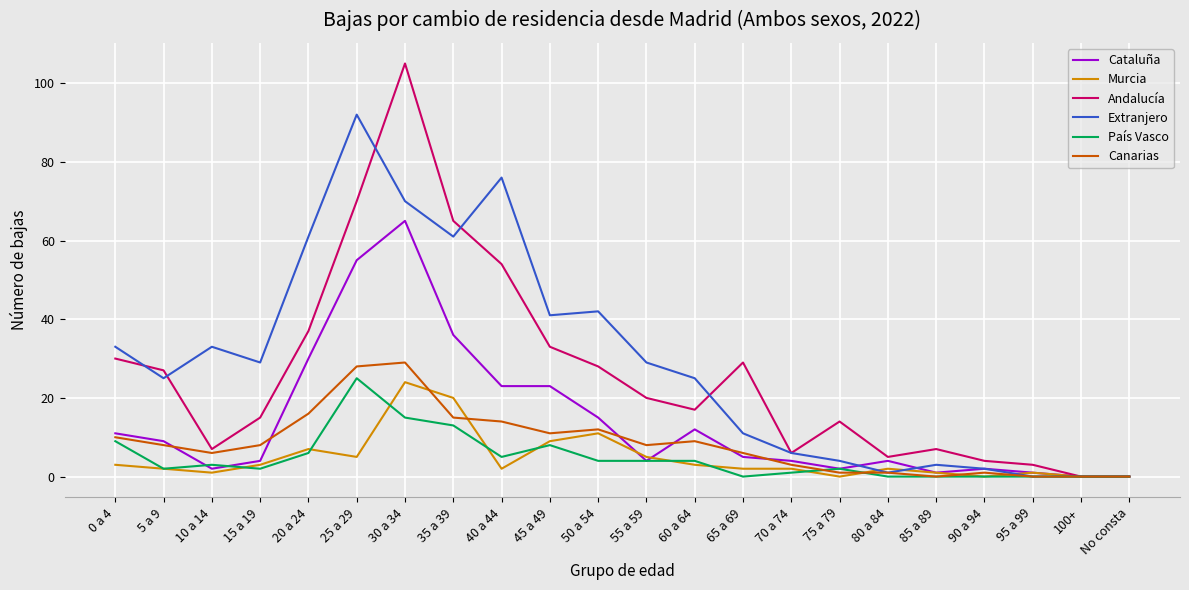

At which category does Cataluña reach its first local peak?

30 a 34